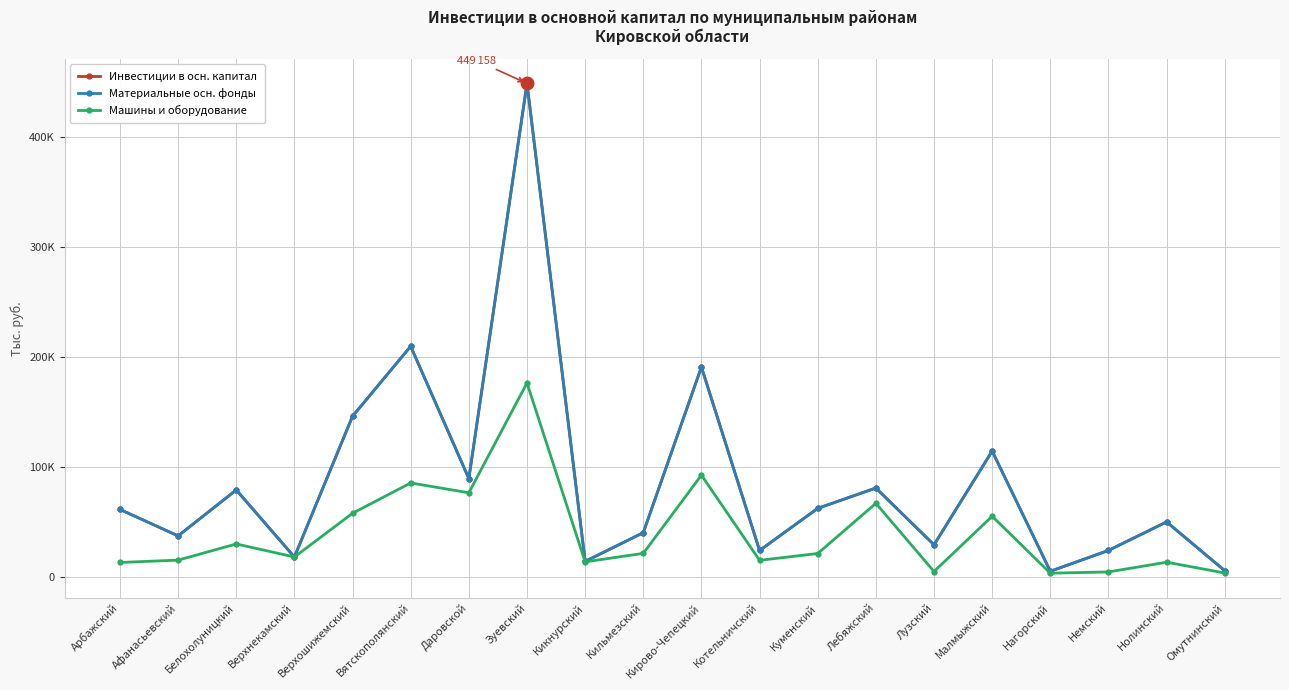

Is this an area chart (filled region under the line)?

No